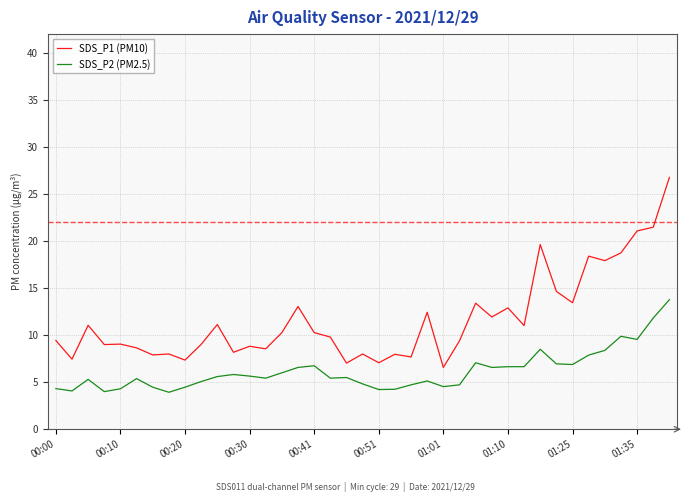

Which series has the widest spread of values?

SDS_P1 (PM10)